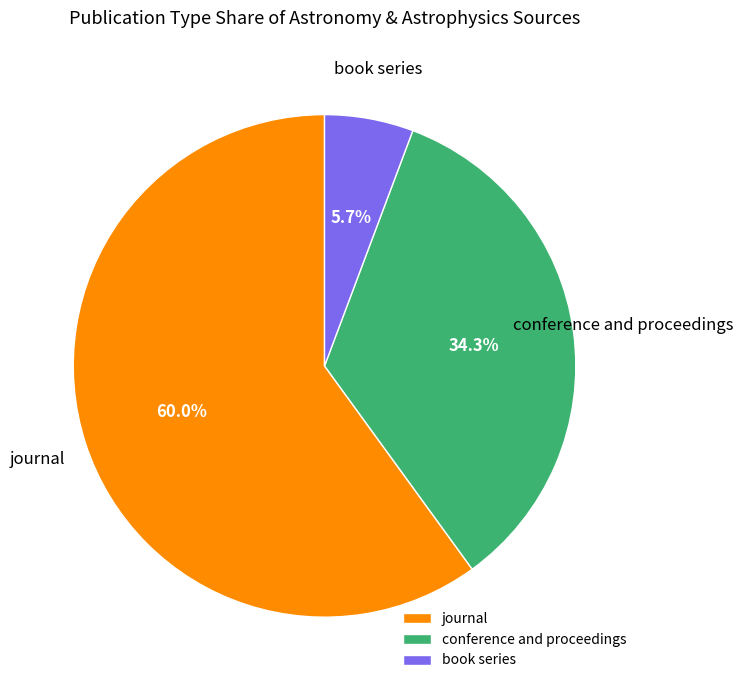

To the nearest percent, what is the difference between the book series and journal slice percentages?

54%